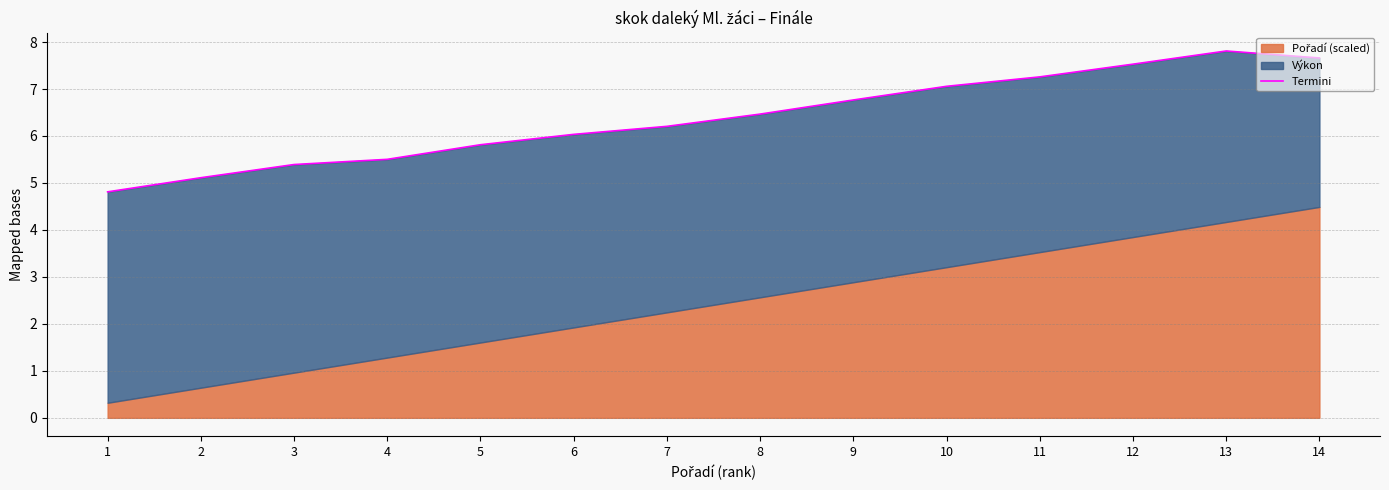

List the labels in order of value, smallest first.

1, 2, 3, 4, 5, 6, 7, 8, 9, 10, 11, 12, 14, 13